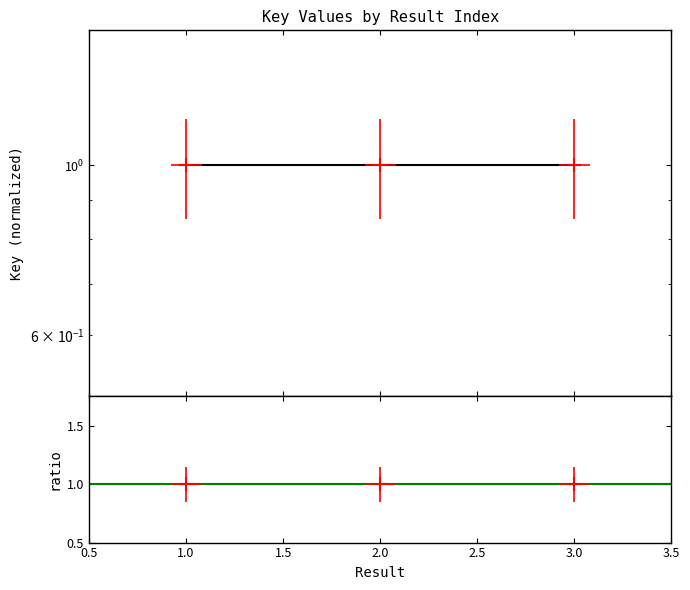

What value does the data have at 2?

1.0